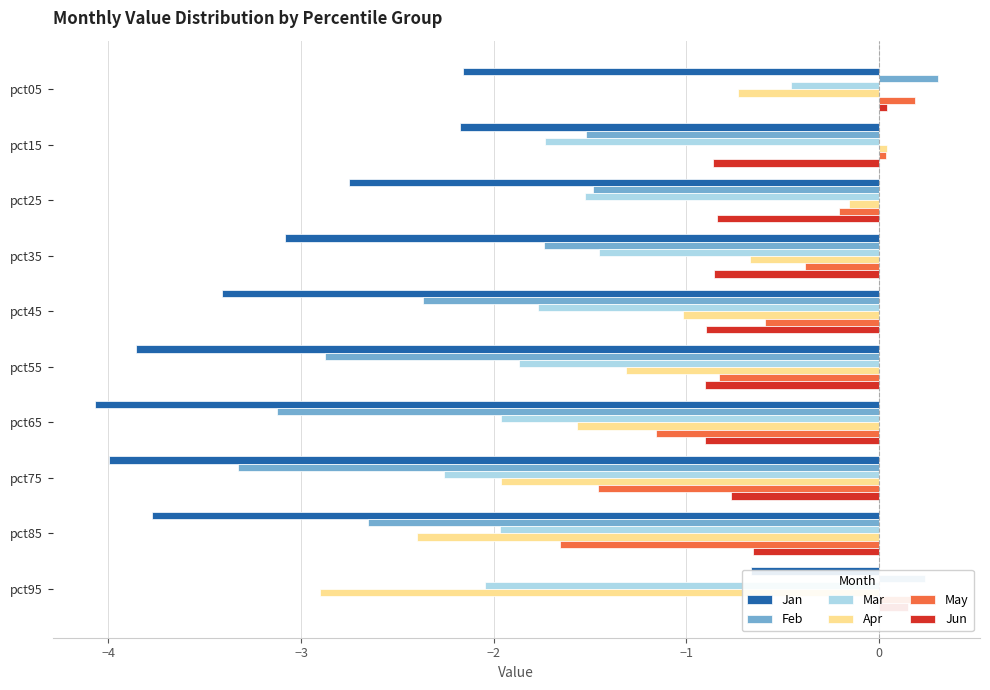

Reading left to right, extract all data points from this chart.

Jan: -2.2	-2.2	-2.8	-3.1	-3.4	-3.9	-4.1	-4.0	-3.8	-0.7
Feb: 0.3	-1.5	-1.5	-1.7	-2.4	-2.9	-3.1	-3.3	-2.6	0.2
Mar: -0.5	-1.7	-1.5	-1.5	-1.8	-1.9	-2.0	-2.3	-2.0	-2.0
Apr: -0.7	0.0	-0.2	-0.7	-1.0	-1.3	-1.6	-2.0	-2.4	-2.9
May: 0.2	0.0	-0.2	-0.4	-0.6	-0.8	-1.2	-1.5	-1.7	0.2
Jun: 0.0	-0.9	-0.8	-0.9	-0.9	-0.9	-0.9	-0.8	-0.7	0.1